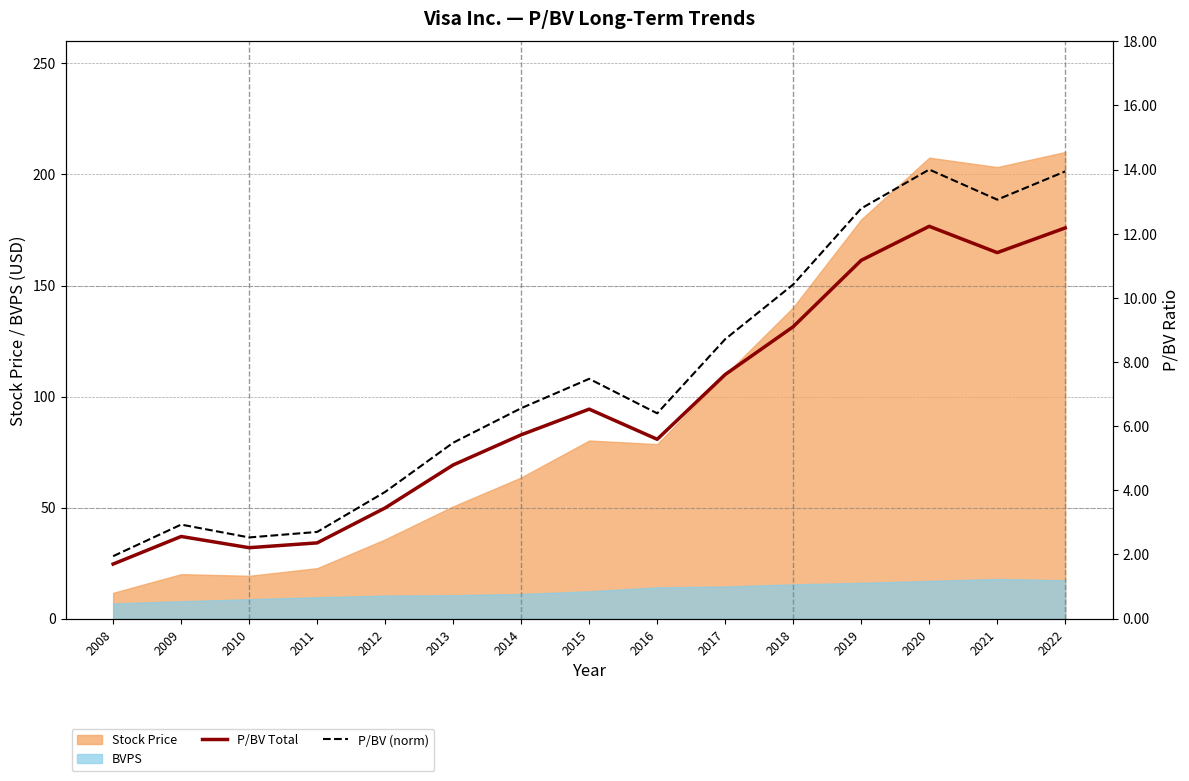

Where is P/BV (norm) nearest to the value 7?

2014